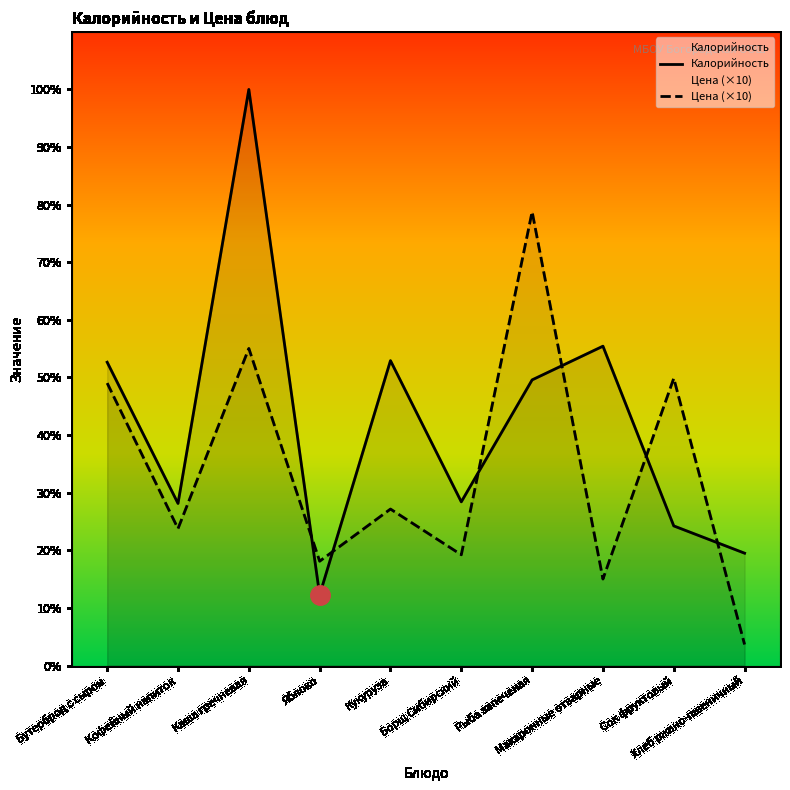

What is the total value across all series at Макаронные отварные?

252.9